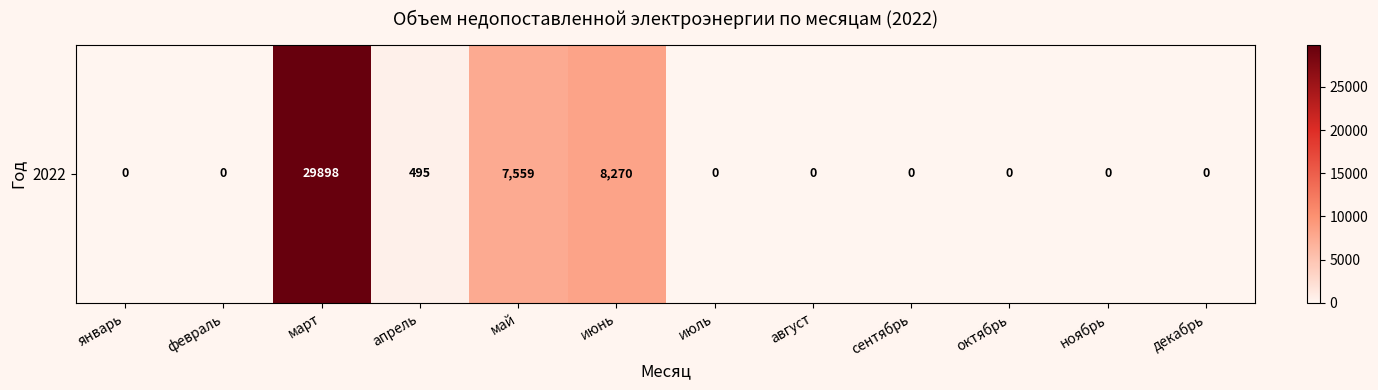

Reading left to right, list all the values displayed in this chart.

0.0	0.0	29898.0	495.0	7558.9	8269.7	0.0	0.0	0.0	0.0	0.0	0.0